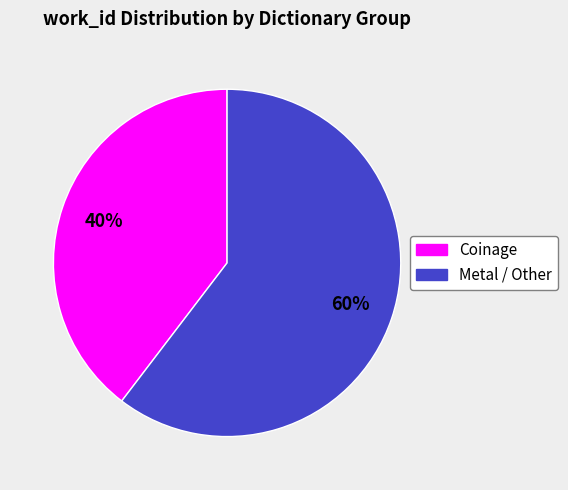

Is there any slice that represents more than half of the pie?

Yes